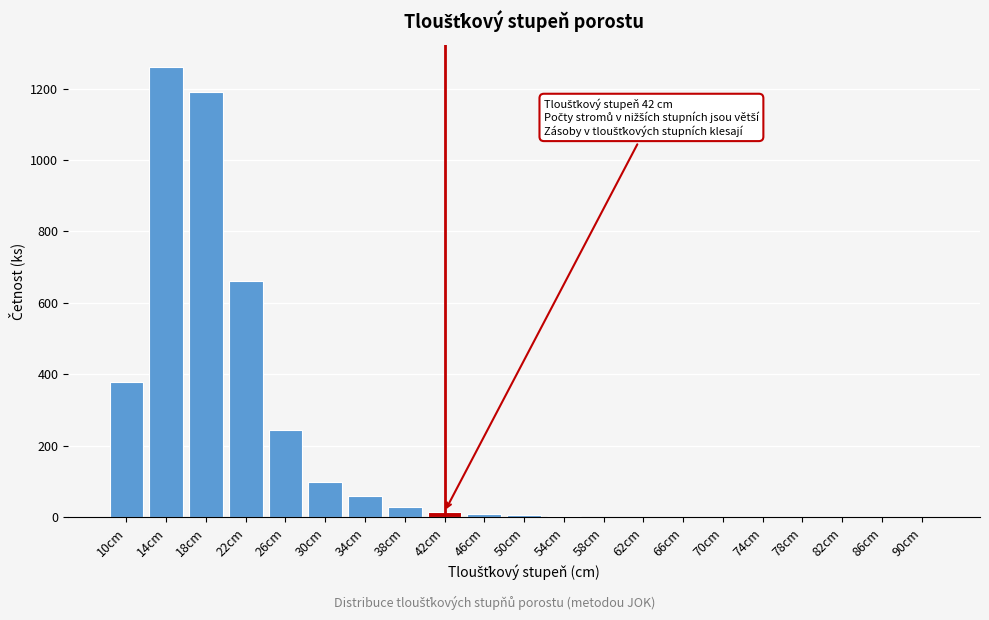

Where is the data nearest to the value 630?

22cm